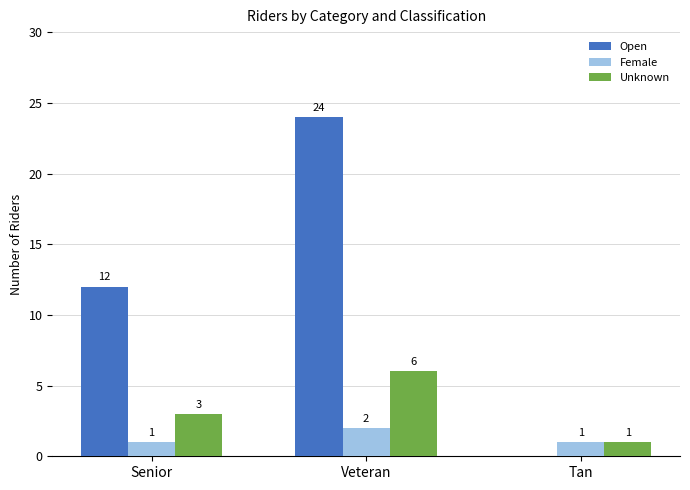

True or false: Open has a value of 10 at Veteran.

False